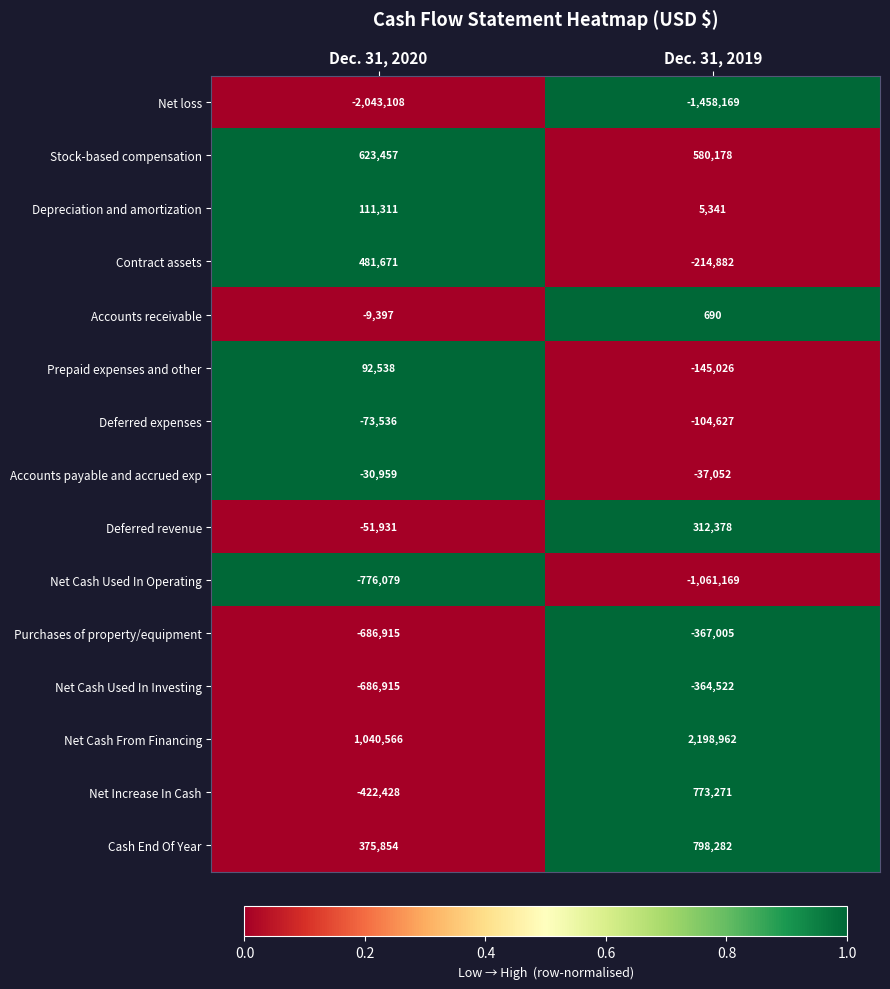

Reading left to right, list all the values displayed in this chart.

Net loss: Dec. 31, 2020=-2043108	Dec. 31, 2019=-1458169
Stock-based compensation: Dec. 31, 2020=623457	Dec. 31, 2019=580178
Depreciation and amortization: Dec. 31, 2020=111311	Dec. 31, 2019=5341
Contract assets: Dec. 31, 2020=481671	Dec. 31, 2019=-214882
Accounts receivable: Dec. 31, 2020=-9397	Dec. 31, 2019=690
Prepaid expenses and other: Dec. 31, 2020=92538	Dec. 31, 2019=-145026
Deferred expenses: Dec. 31, 2020=-73536	Dec. 31, 2019=-104627
Accounts payable and accrued exp: Dec. 31, 2020=-30959	Dec. 31, 2019=-37052
Deferred revenue: Dec. 31, 2020=-51931	Dec. 31, 2019=312378
Net Cash Used In Operating: Dec. 31, 2020=-776079	Dec. 31, 2019=-1061169
Purchases of property/equipment: Dec. 31, 2020=-686915	Dec. 31, 2019=-367005
Net Cash Used In Investing: Dec. 31, 2020=-686915	Dec. 31, 2019=-364522
Net Cash From Financing: Dec. 31, 2020=1040566	Dec. 31, 2019=2198962
Net Increase In Cash: Dec. 31, 2020=-422428	Dec. 31, 2019=773271
Cash End Of Year: Dec. 31, 2020=375854	Dec. 31, 2019=798282